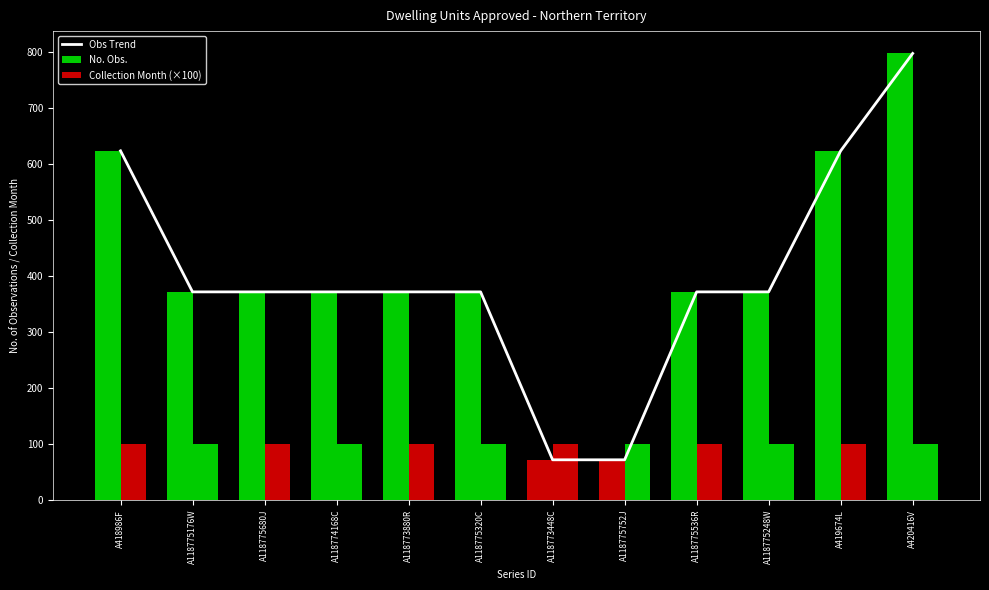

Reading right to left, extract all data points from this chart.

Obs Trend: A420416V=798	A419674L=624	A118775248W=372	A118775536R=372	A118775752J=72	A118773448C=72	A118775320C=372	A118773880R=372	A118774168C=372	A118775680J=372	A118775176W=372	A418986F=624
No. Obs.: A420416V=798	A419674L=624	A118775248W=372	A118775536R=372	A118775752J=72	A118773448C=72	A118775320C=372	A118773880R=372	A118774168C=372	A118775680J=372	A118775176W=372	A418986F=624
Collection Month (×100): A420416V=100	A419674L=100	A118775248W=100	A118775536R=100	A118775752J=100	A118773448C=100	A118775320C=100	A118773880R=100	A118774168C=100	A118775680J=100	A118775176W=100	A418986F=100